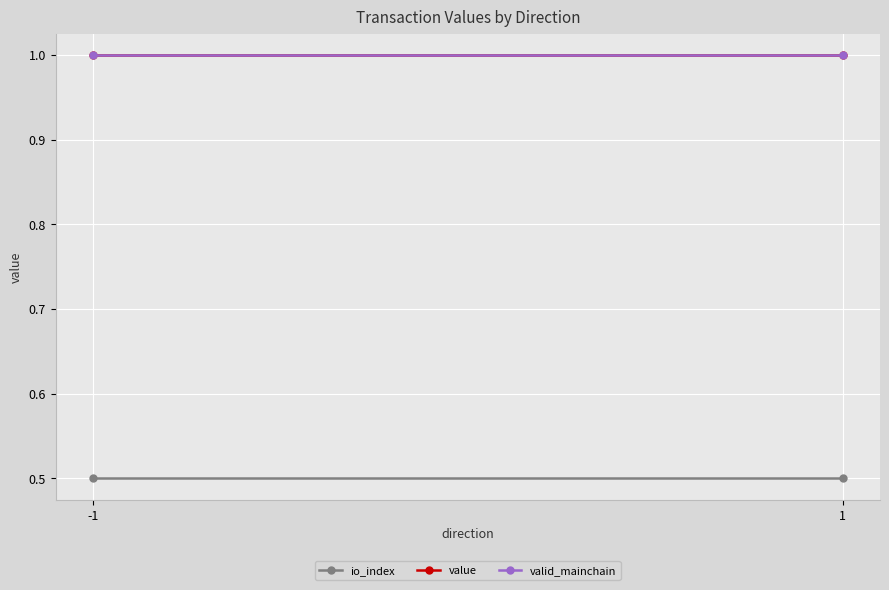

Which category has the lowest value across all series?

-1